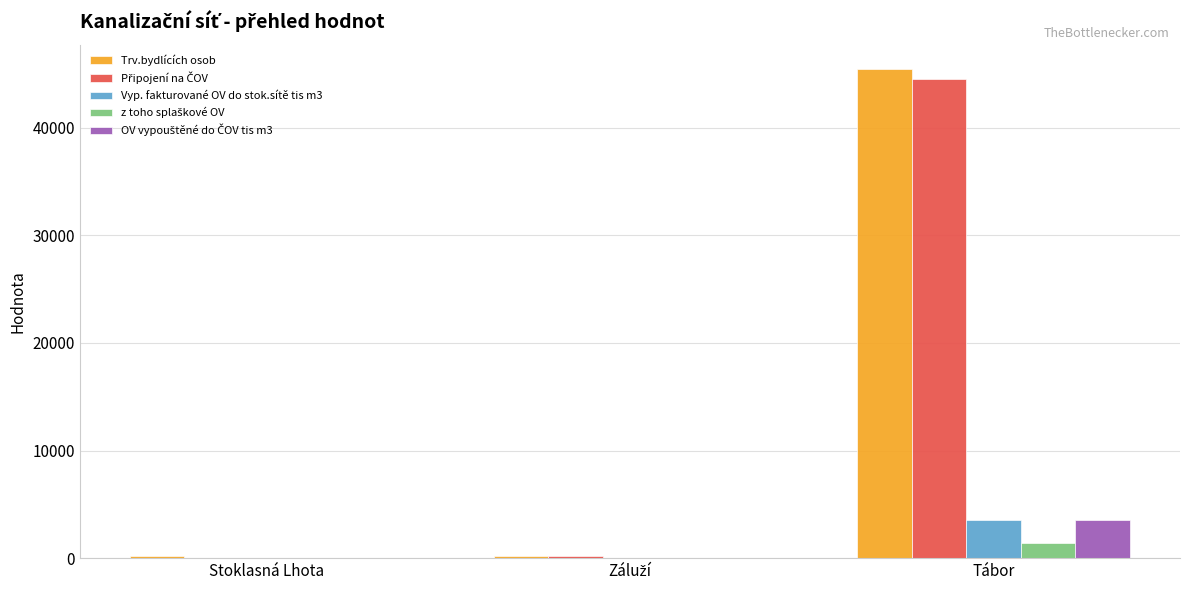

Are the bars horizontal?

No